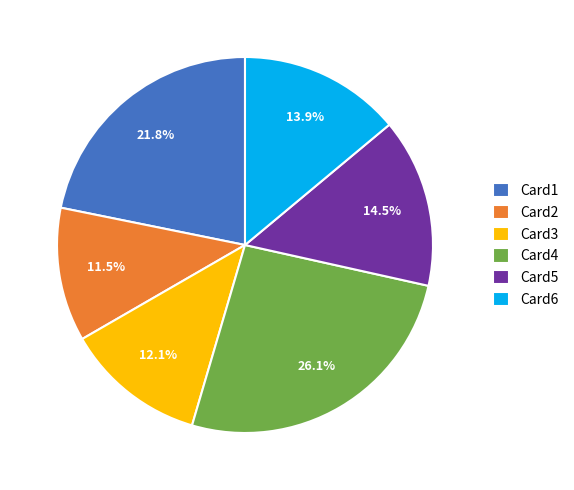

Does any single category account for the majority?

No